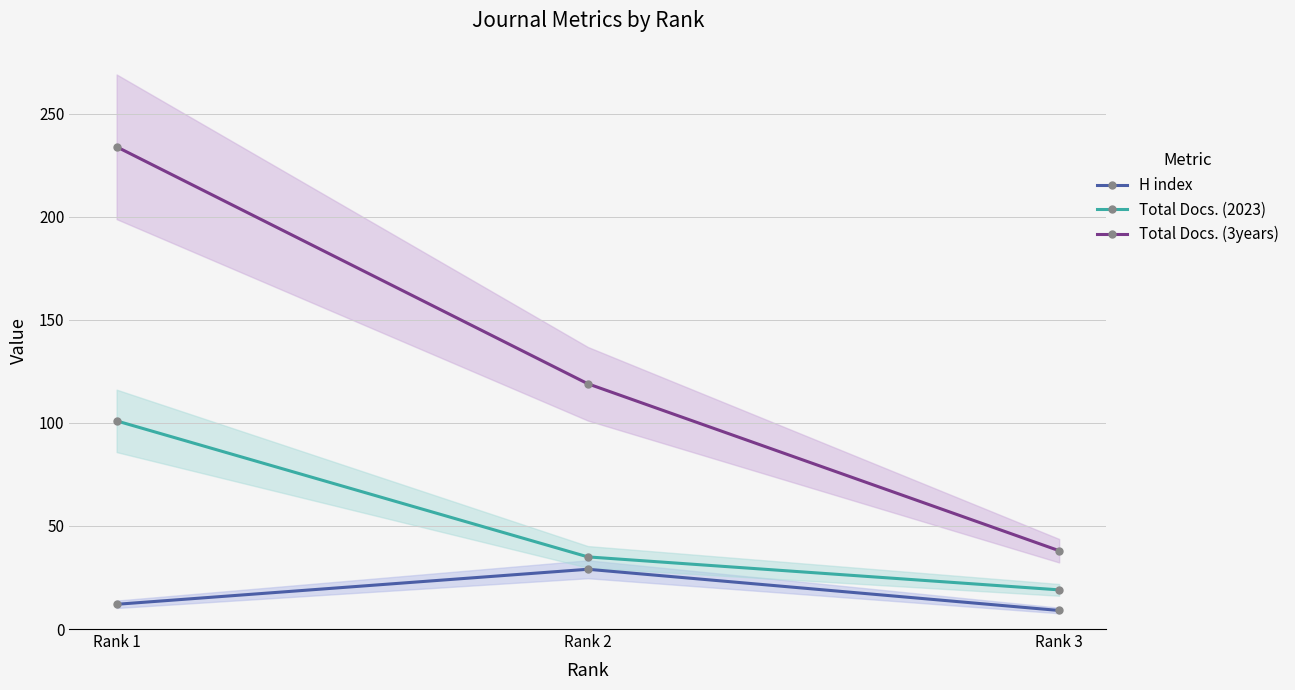

At which category is the sum across all series the highest?

Rank 1